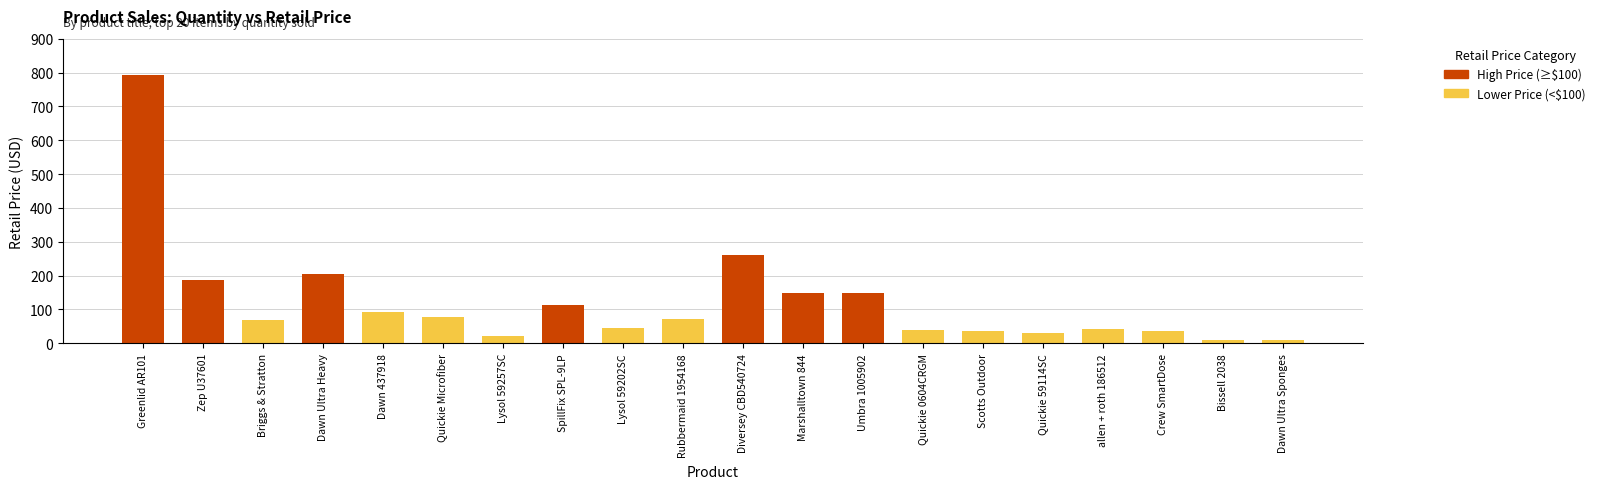

List the labels in order of value, largest first.

Greenlid AR101, Diversey CBD540724, Dawn Ultra Heavy, Zep U37601, Umbra 1005902, Marshalltown 844, SpillFix SPL-9LP, Dawn 437918, Quickie Microfiber, Rubbermaid 1954168, Briggs & Stratton, Lysol 59202SC, allen + roth 186512, Quickie 0604CRGM, Scotts Outdoor, Crew SmartDose, Quickie 59114SC, Lysol 59257SC, Bissell 2038, Dawn Ultra Sponges